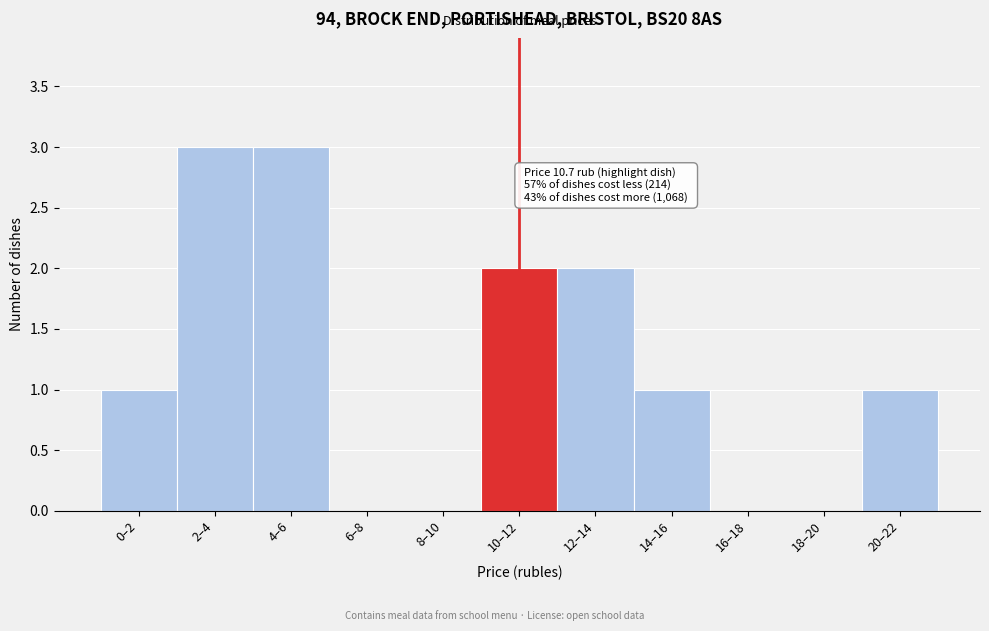

Reading right to left, what are all the values shown in this chart?

20–22=1	18–20=0	16–18=0	14–16=1	12–14=2	10–12=2	8–10=0	6–8=0	4–6=3	2–4=3	0–2=1